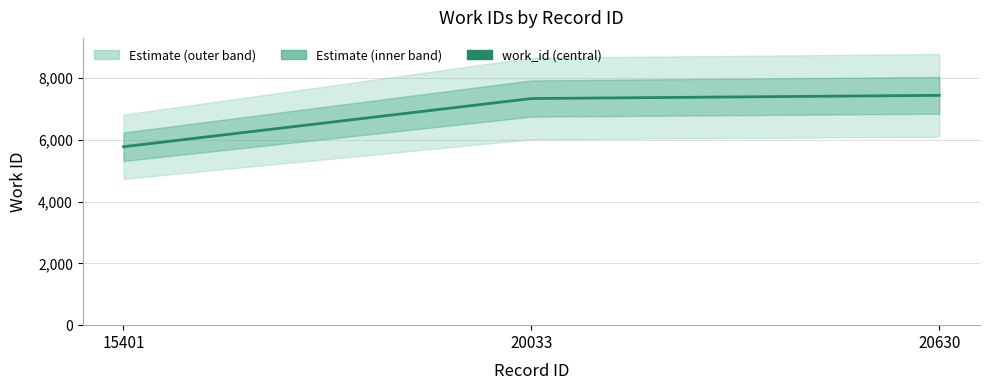

The chart shows a value of 11044 at 20630. True or false?

False